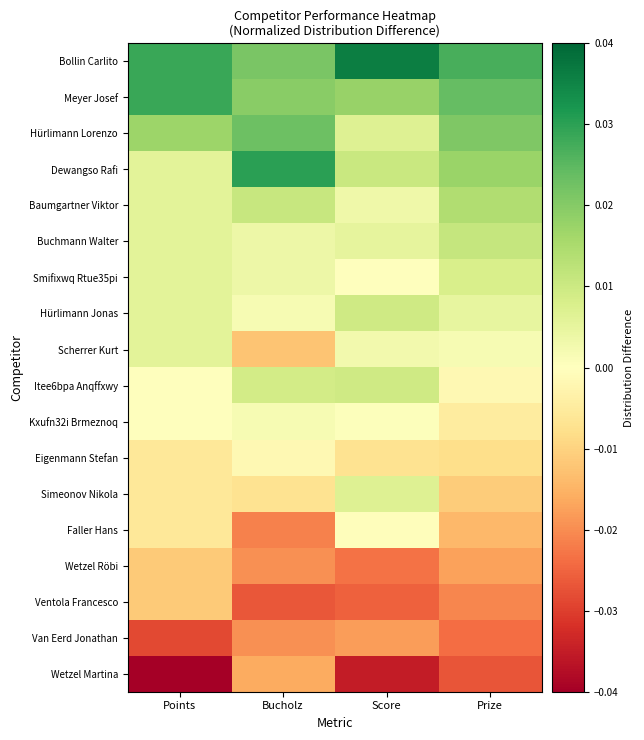

Reading right to left, transcribe all the data shown in this chart.

Bollin Carlito: Prize=0.0	Score=0.0	Bucholz=0.0	Points=0.0
Meyer Josef: Prize=0.0	Score=0.0	Bucholz=0.0	Points=0.0
Hürlimann Lorenzo: Prize=0.0	Score=0.0	Bucholz=0.0	Points=0.0
Dewangso Rafi: Prize=0.0	Score=0.0	Bucholz=0.0	Points=0.0
Baumgartner Viktor: Prize=0.0	Score=0.0	Bucholz=0.0	Points=0.0
Buchmann Walter: Prize=0.0	Score=0.0	Bucholz=0.0	Points=0.0
Smifixwq Rtue35pi: Prize=0.0	Score=0.0	Bucholz=0.0	Points=0.0
Hürlimann Jonas: Prize=0.0	Score=0.0	Bucholz=0.0	Points=0.0
Scherrer Kurt: Prize=0.0	Score=0.0	Bucholz=-0.0	Points=0.0
Itee6bpa Anqffxwy: Prize=-0.0	Score=0.0	Bucholz=0.0	Points=0.0
Kxufn32i Brmeznoq: Prize=-0.0	Score=0.0	Bucholz=0.0	Points=0.0
Eigenmann Stefan: Prize=-0.0	Score=-0.0	Bucholz=-0.0	Points=-0.0
Simeonov Nikola: Prize=-0.0	Score=0.0	Bucholz=-0.0	Points=-0.0
Faller Hans: Prize=-0.0	Score=-0.0	Bucholz=-0.0	Points=-0.0
Wetzel Röbi: Prize=-0.0	Score=-0.0	Bucholz=-0.0	Points=-0.0
Ventola Francesco: Prize=-0.0	Score=-0.0	Bucholz=-0.0	Points=-0.0
Van Eerd Jonathan: Prize=-0.0	Score=-0.0	Bucholz=-0.0	Points=-0.0
Wetzel Martina: Prize=-0.0	Score=-0.0	Bucholz=-0.0	Points=-0.0